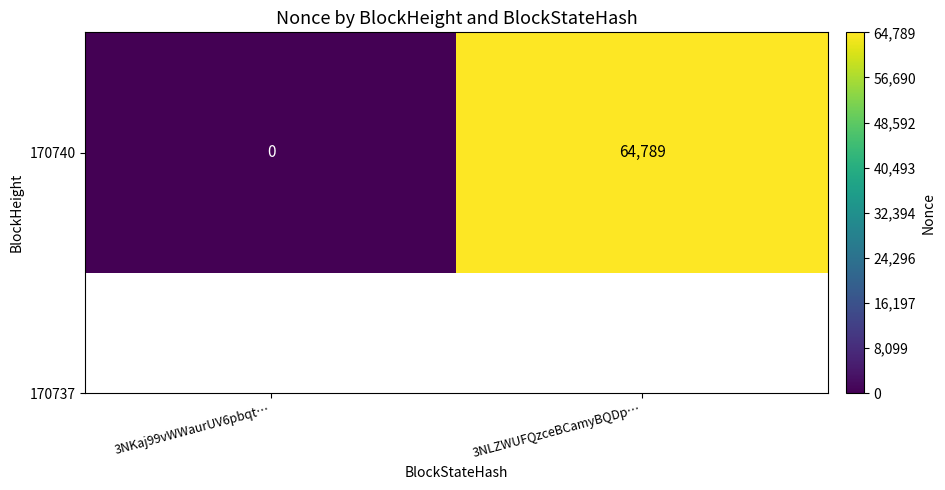

At which label is the value closest to 32394?

3NKaj99vWWaurUV6pbqt…